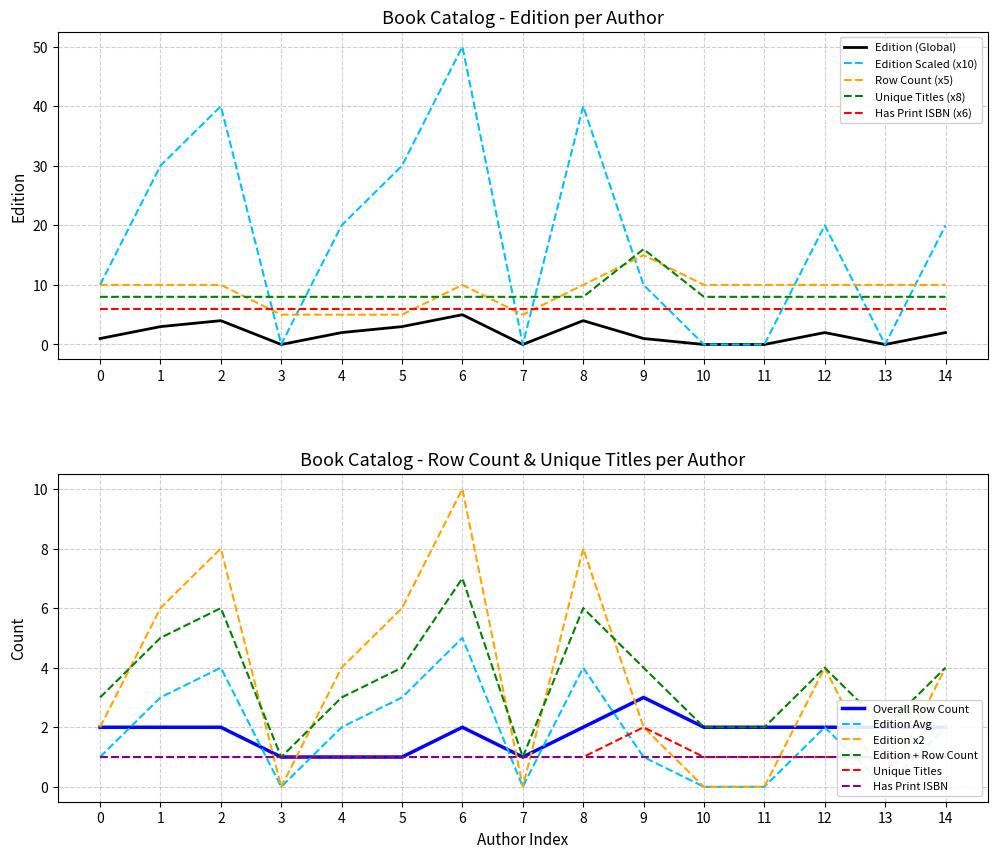

Which series ends up on top after the final intersection of Unique Titles and Edition Scaled?

Edition Scaled